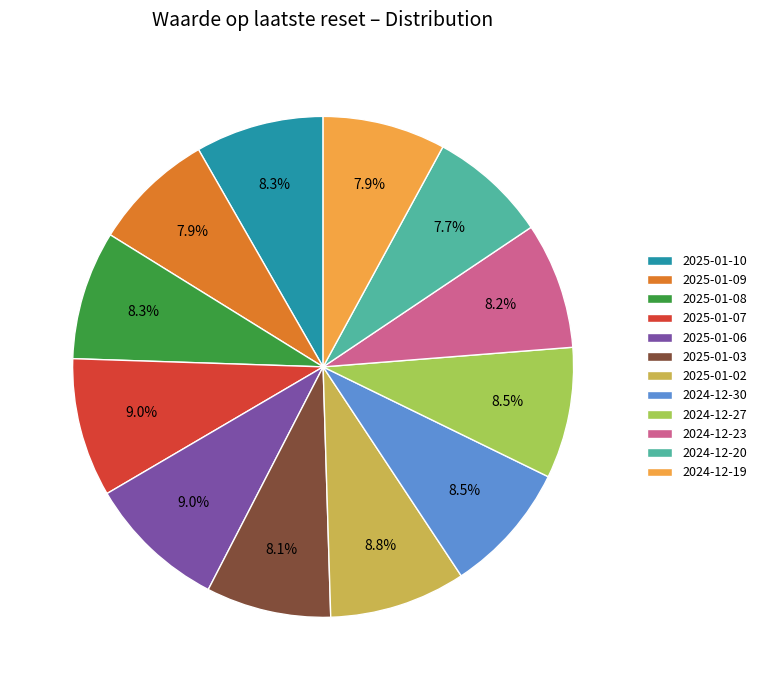

To the nearest percent, what is the difference between the largest and smallest slice percentages?

1%